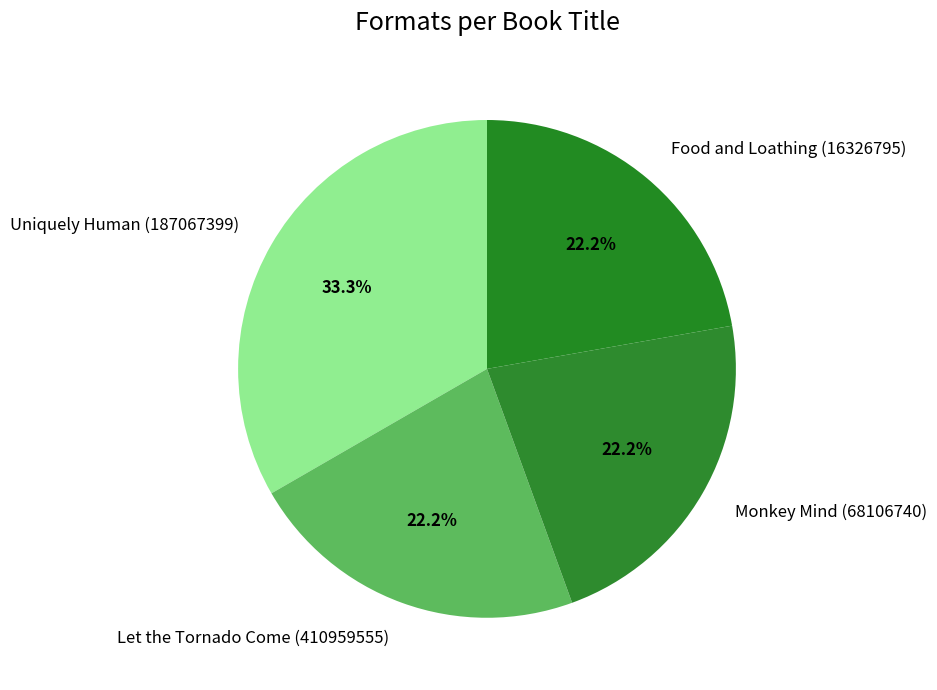

Is the sum of Monkey Mind (68106740) and Food and Loathing (16326795) greater than half?

No